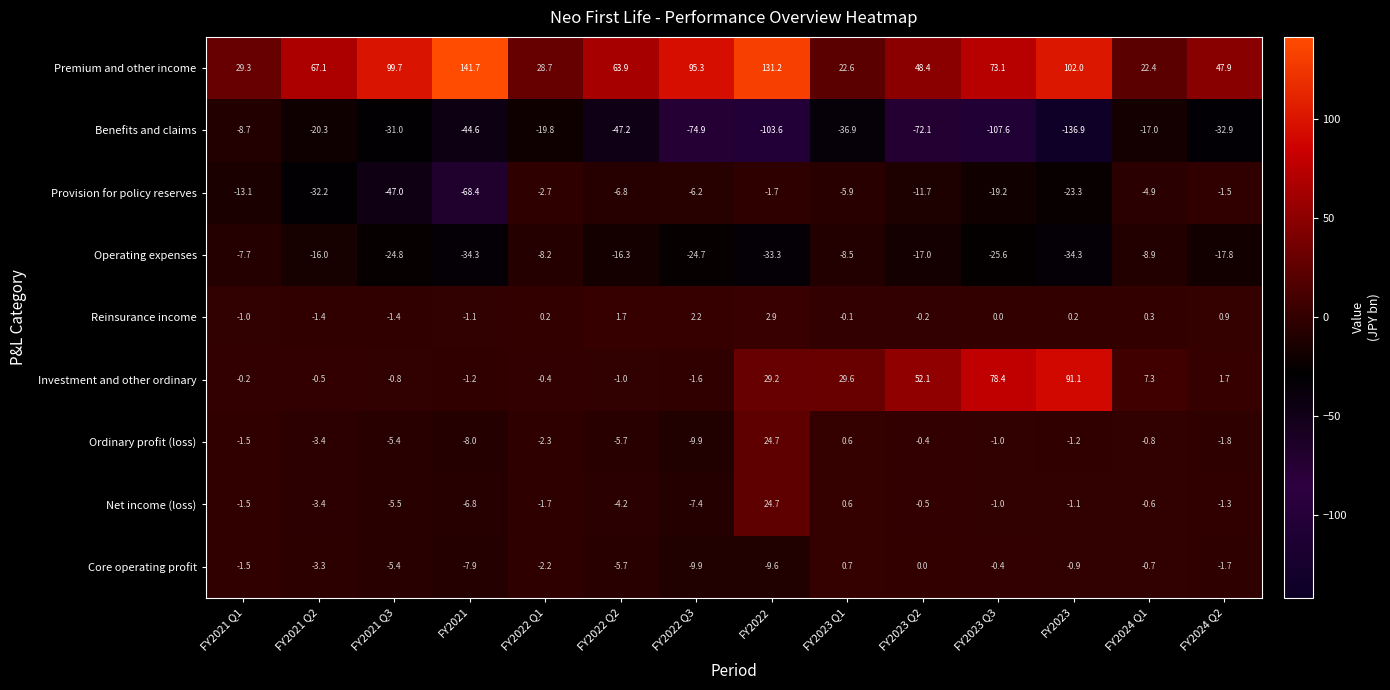

List the labels in order of Premium and other income value, largest first.

FY2021, FY2022, FY2023, FY2021 Q3, FY2022 Q3, FY2023 Q3, FY2021 Q2, FY2022 Q2, FY2023 Q2, FY2024 Q2, FY2021 Q1, FY2022 Q1, FY2023 Q1, FY2024 Q1